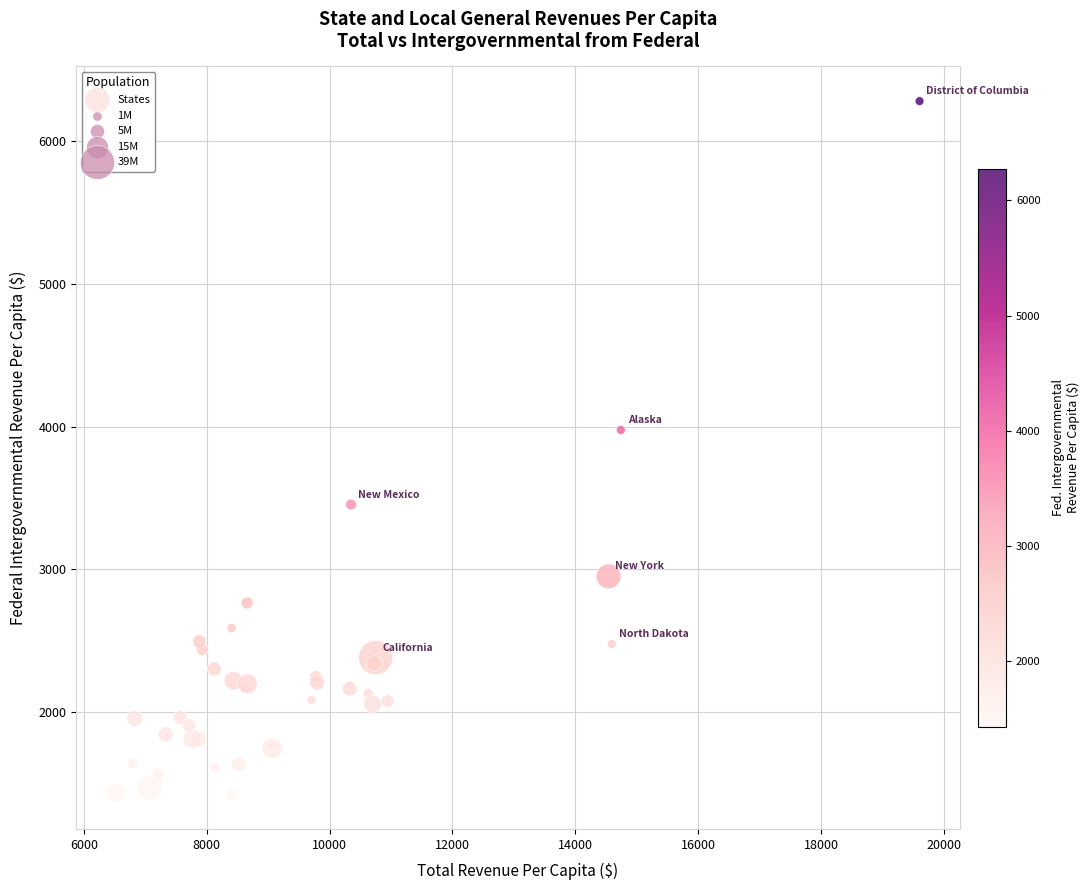

What Y value in the scatter plot is closest to 3851?

3976.2